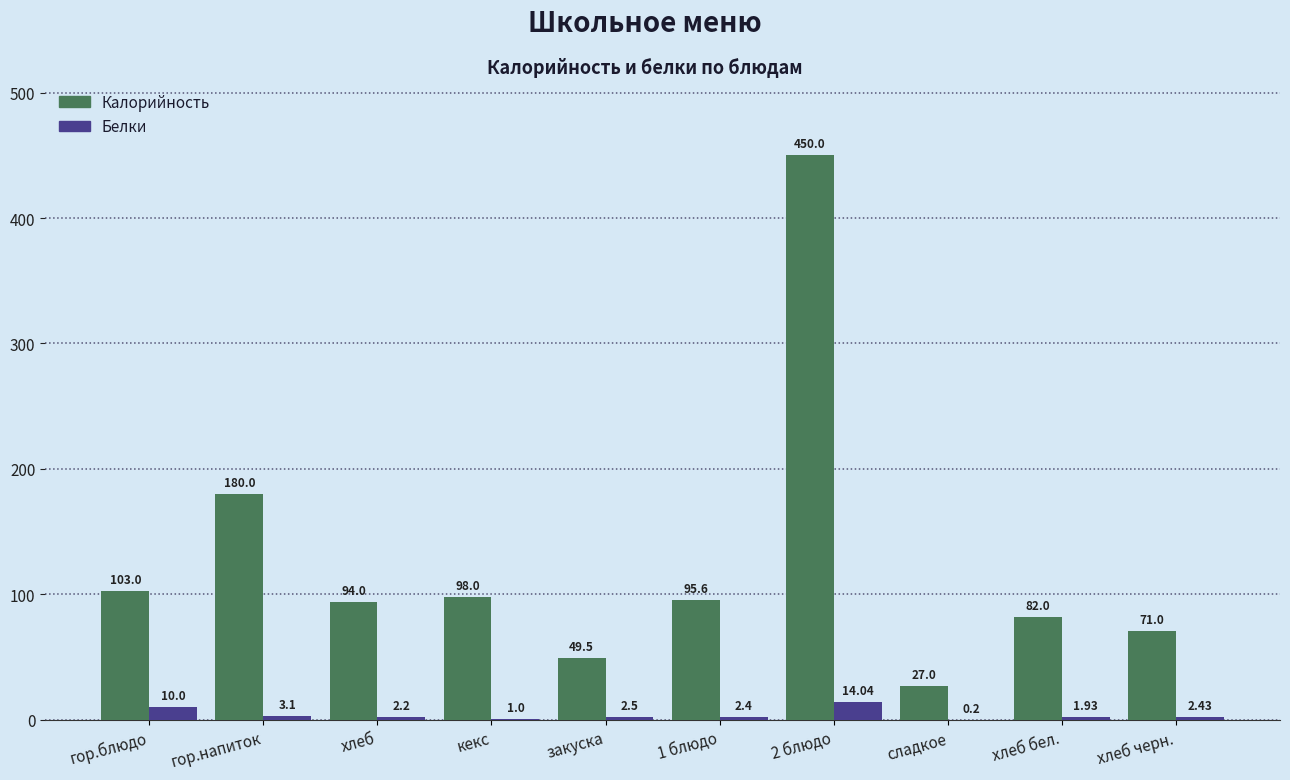

Which series changed the most between гор.напиток and хлеб?

Калорийность